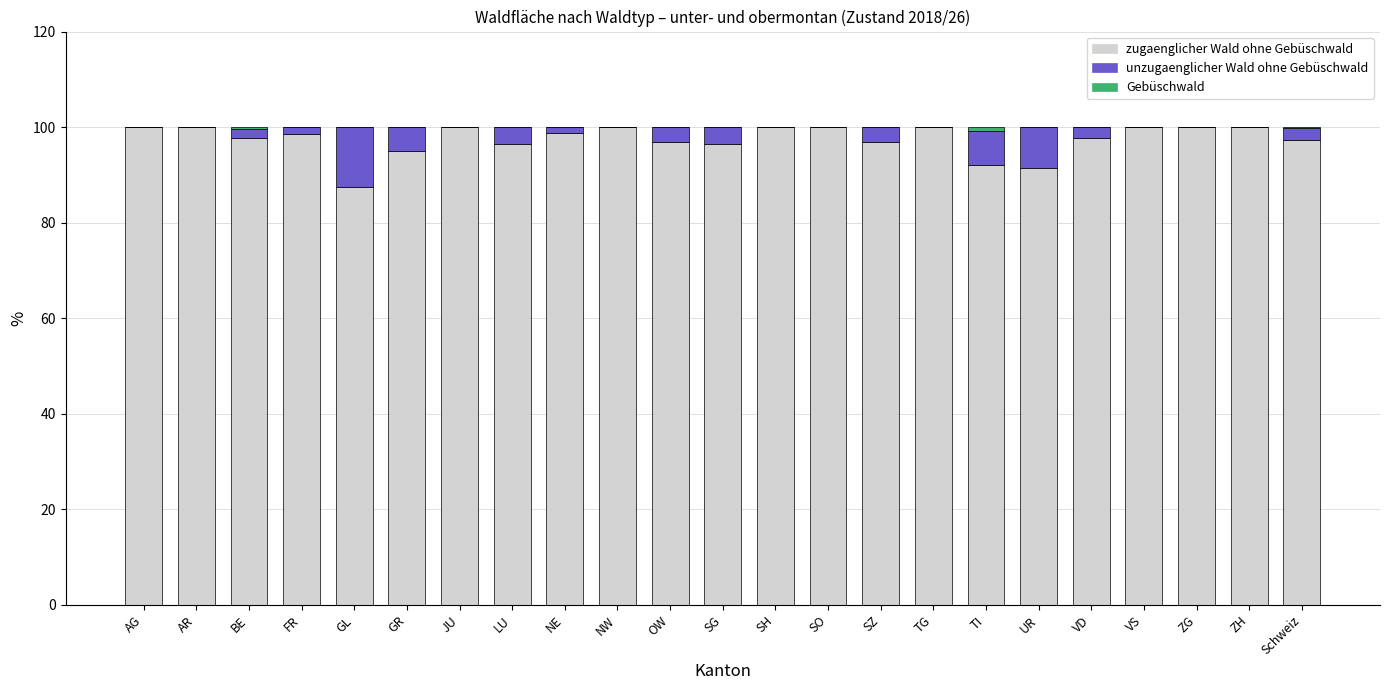

What is the total value across all series at GL?

100.0